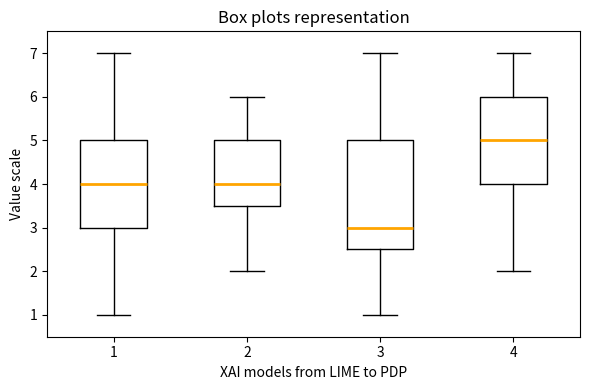

Reading left to right, transcribe this box plot: for each box, give where its median line is, the range the box spans, and where its two whiskers end, as read against the y-axis. The values are not printed on the chart, so give them approximately, as read against the axis.

1: median 4.0, box 3.0 to 5.0, whiskers 1.0 to 7.0
2: median 4.0, box 3.5 to 5.0, whiskers 2.0 to 6.0
3: median 3.0, box 2.5 to 5.0, whiskers 1.0 to 7.0
4: median 5.0, box 4.0 to 6.0, whiskers 2.0 to 7.0